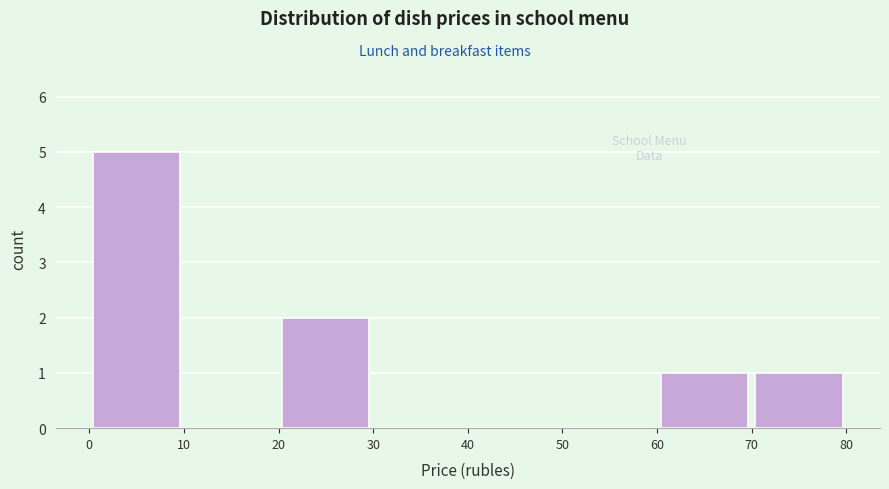

Which range on the x-axis has the tallest bar?

0 to 10